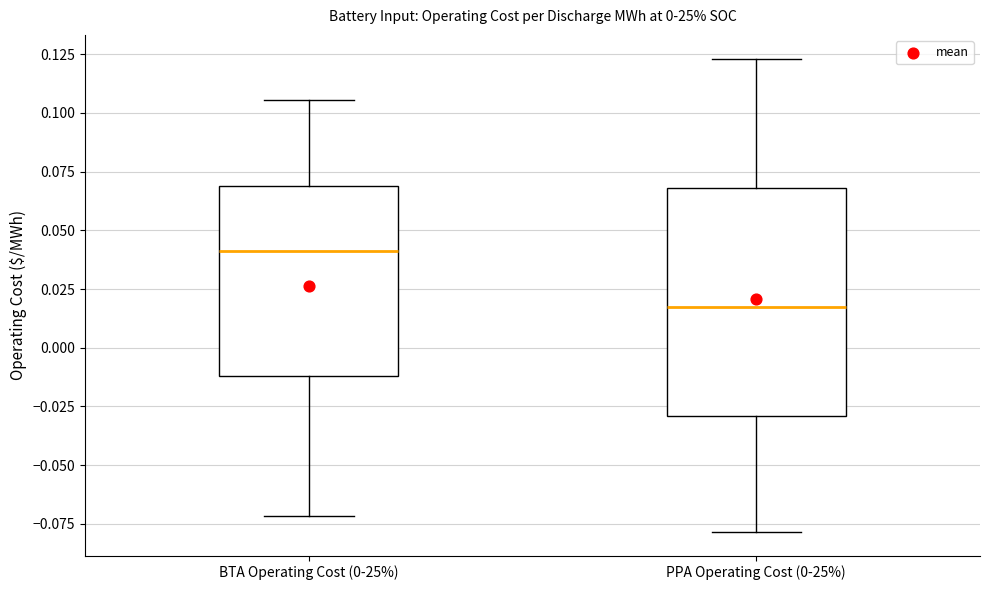

Where does the upper whisker of the box for BTA Operating Cost (0-25%) end on the y-axis? The values are not printed on the chart, so give them approximately, as read against the axis.

0.105